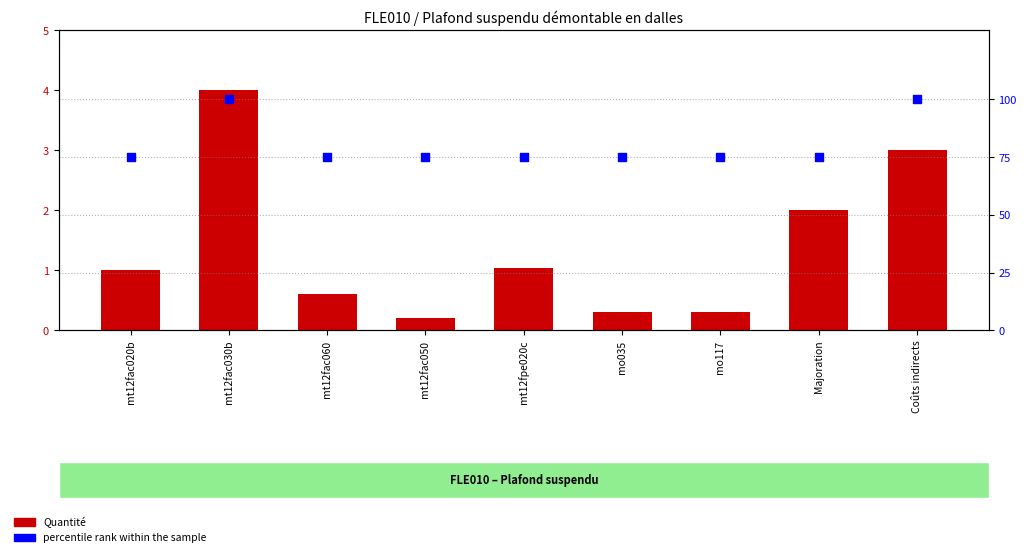

Which series has the largest total across all categories?

percentile rank within the sample